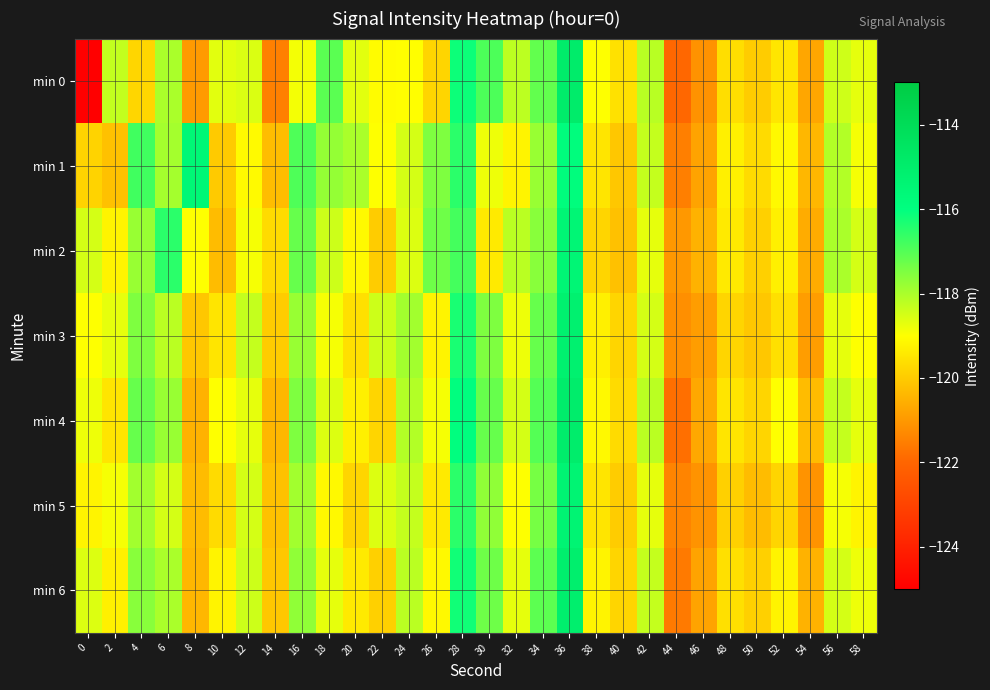

List the series in order of their peak value, lowest first.

min 1, min 2, min 5, min 3, min 6, min 4, min 0